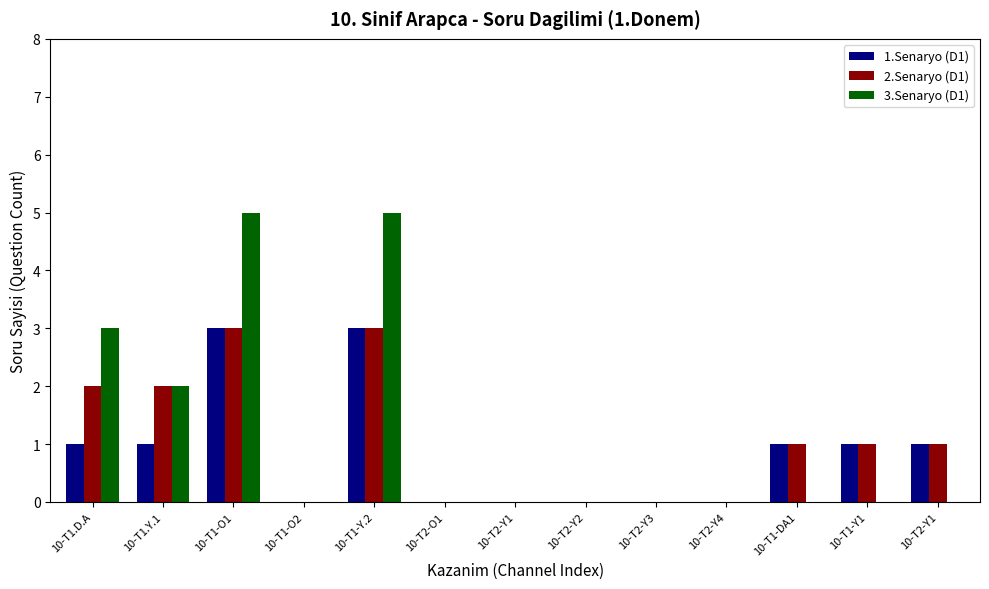

What is the sum of the 2.Senaryo (D1) values at 10-T1-O1 and 10-T1-O2?

3